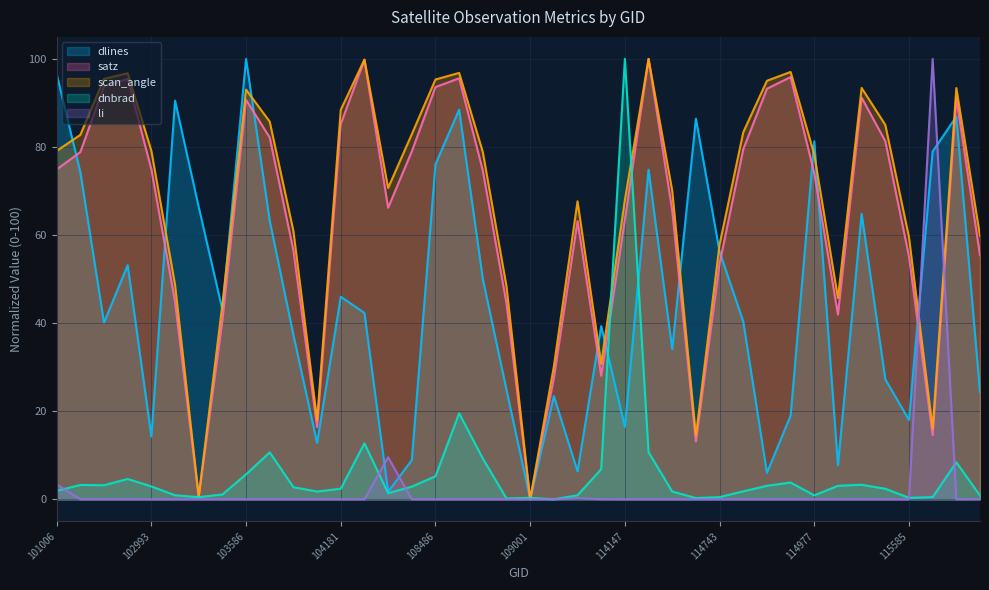

Is the value of li at 114977 greater than the value of dlines at 107774?

No